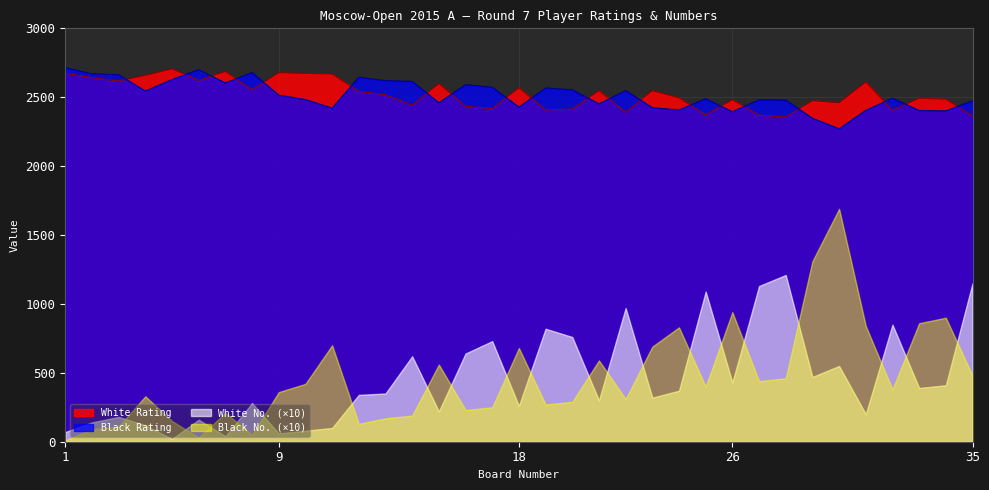

Which category has the highest value across all series?

1